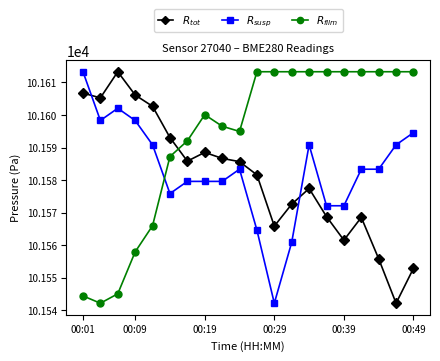

What is the smallest value displayed?

101542.2